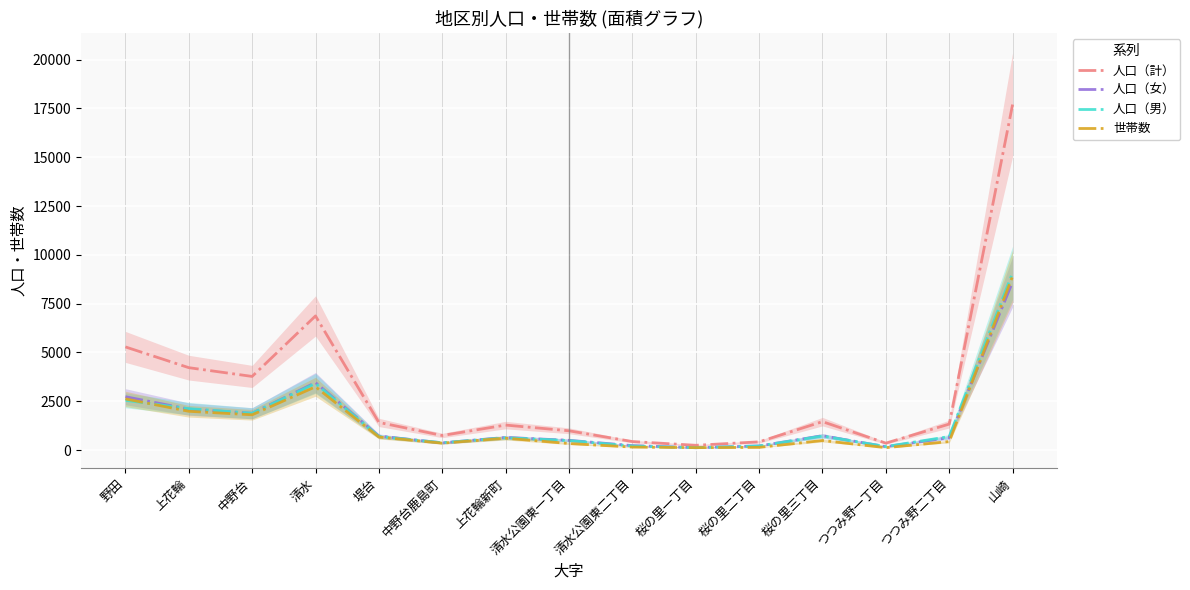

True or false: 世帯数 has a value of 260 at つつみ野二丁目.

False